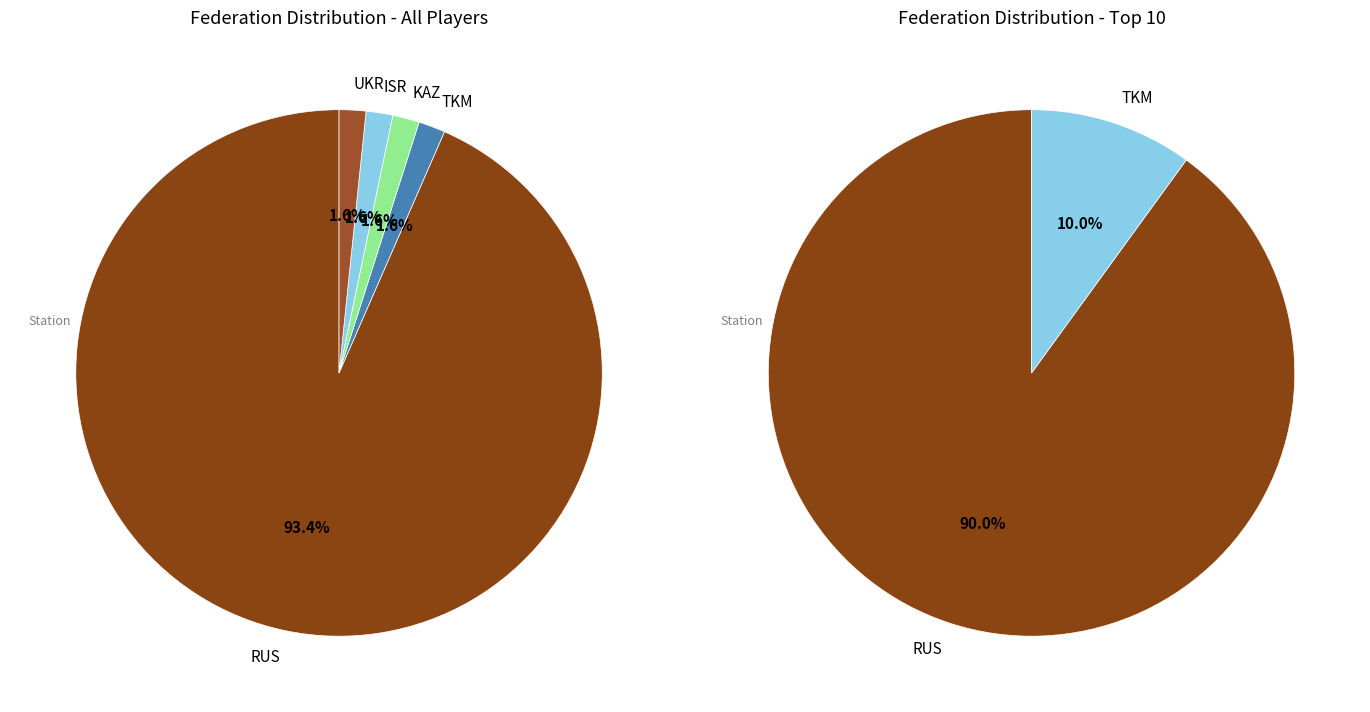

To the nearest percent, what is the average slice percentage?

20%